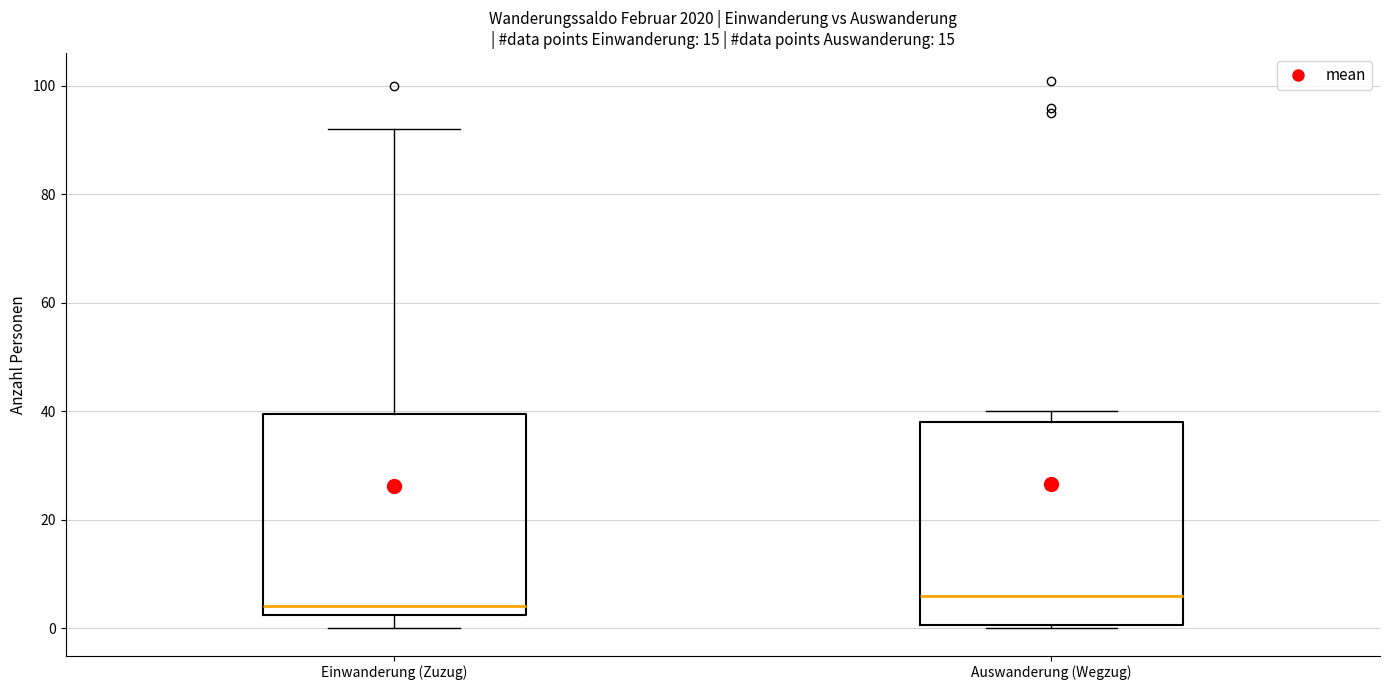

Which box has the lowest median line?

Einwanderung (Zuzug)